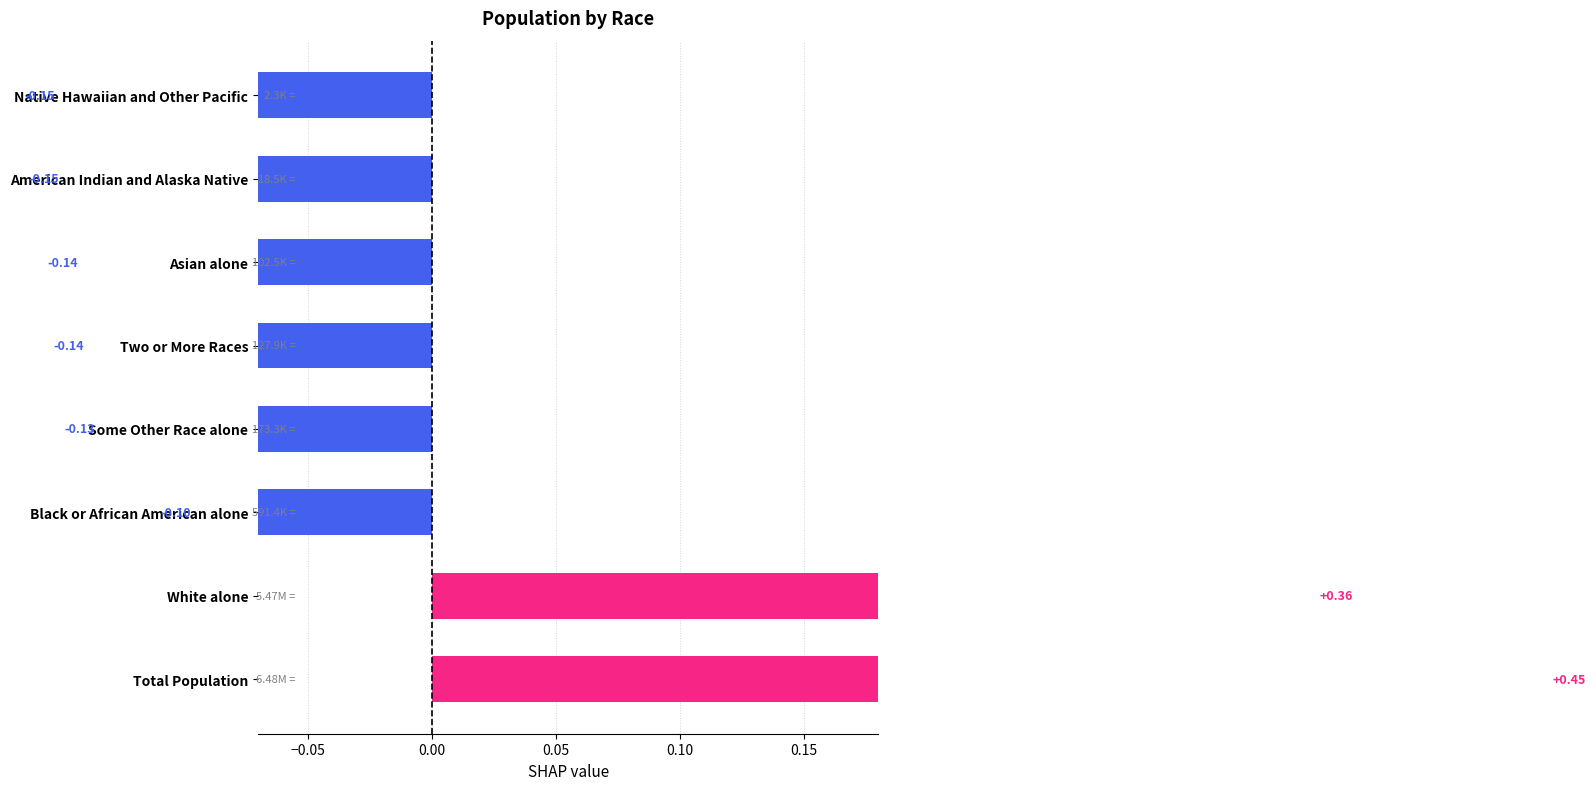

The value at Native Hawaiian and Other Pacific is -0.1. True or false?

True